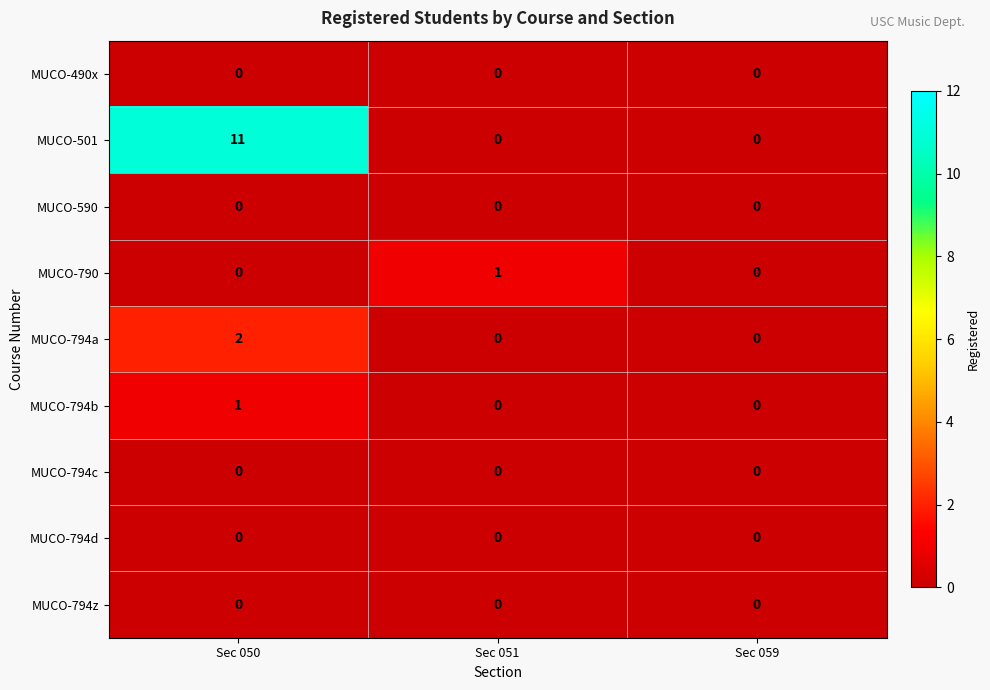

Which label corresponds to the largest value in the chart?

Sec 050